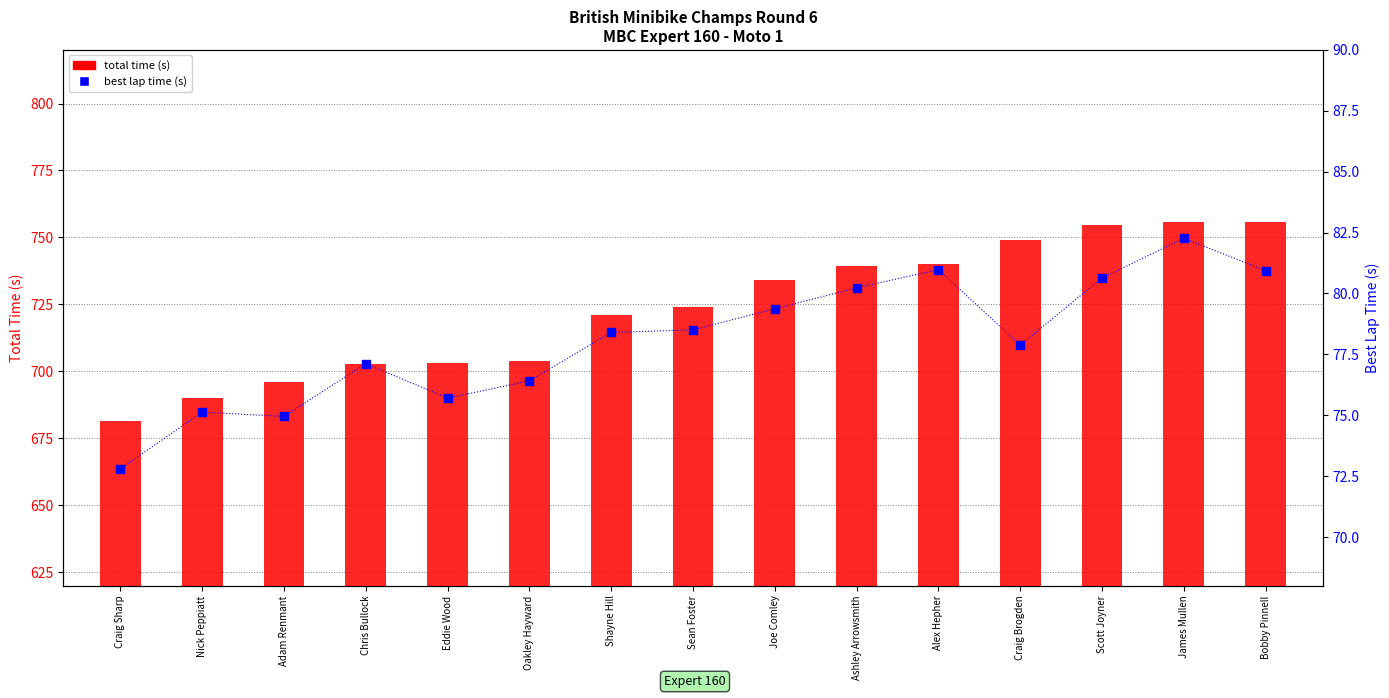

What are all the series names shown in the legend?

total time (s), best lap time (s)